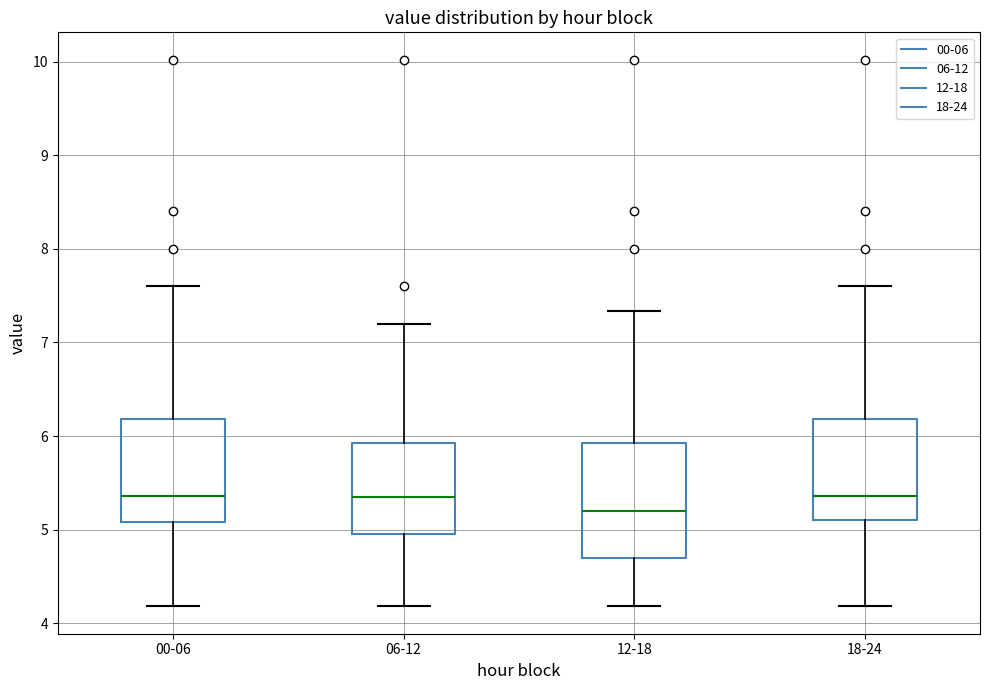

Which box is the tallest, from its lower edge to its upper edge?

12-18